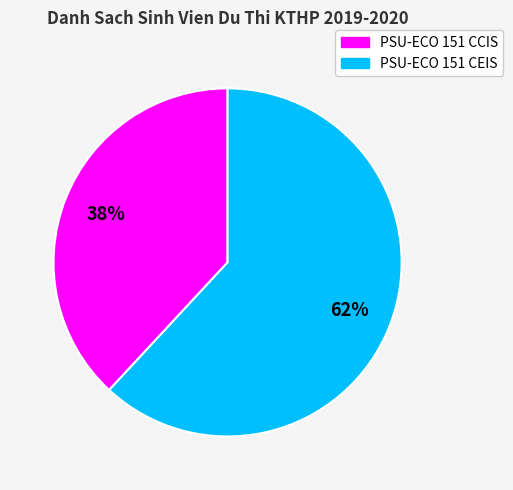

Combined, do PSU-ECO 151 CCIS and PSU-ECO 151 CEIS account for over 50%?

Yes